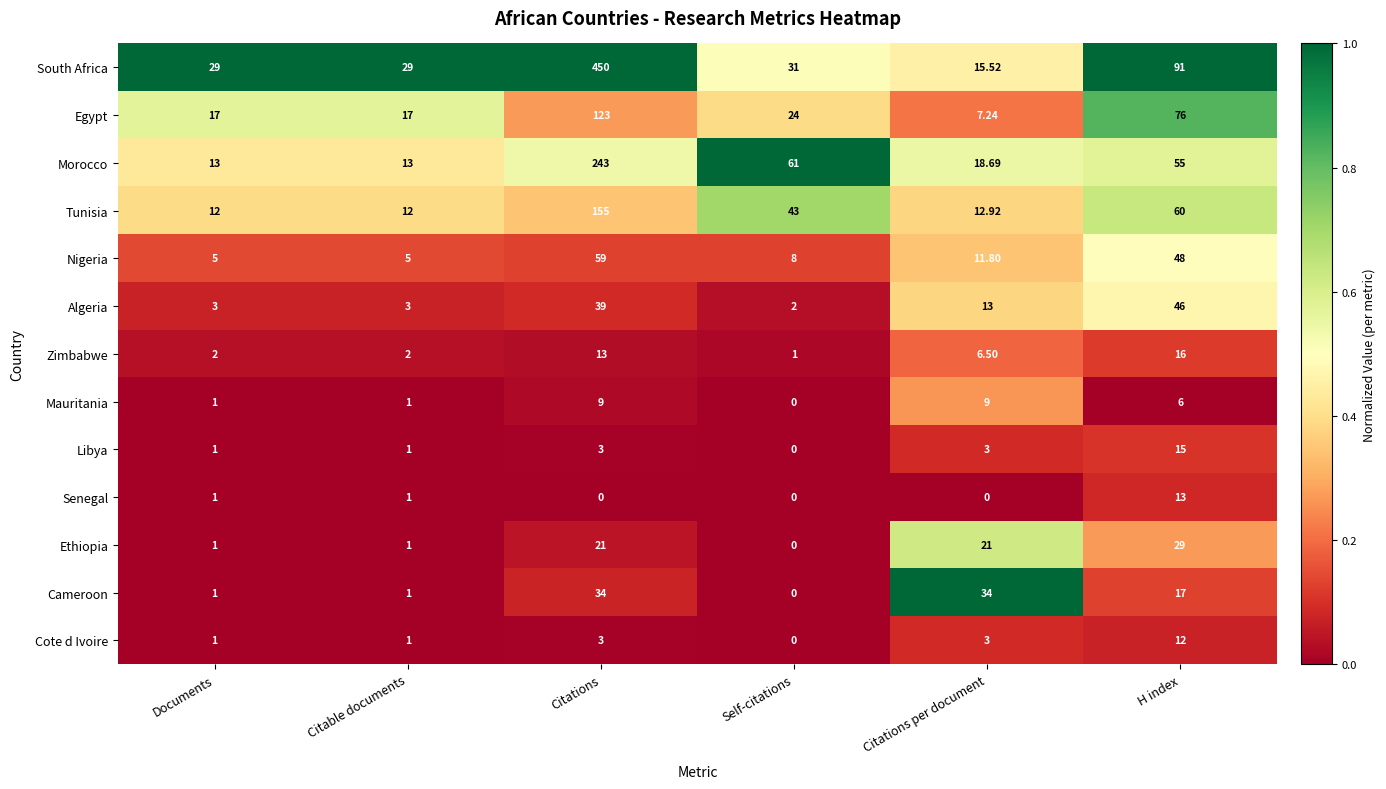

Which category has the highest value across all series?

Citations